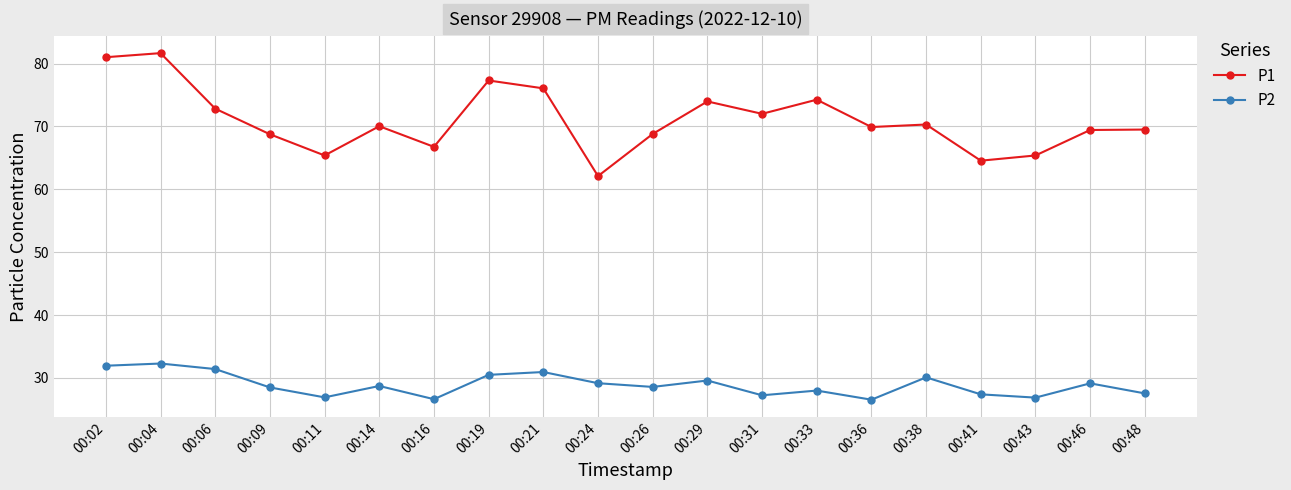

Is it true that P1 equals 69.5 at 00:48?

True